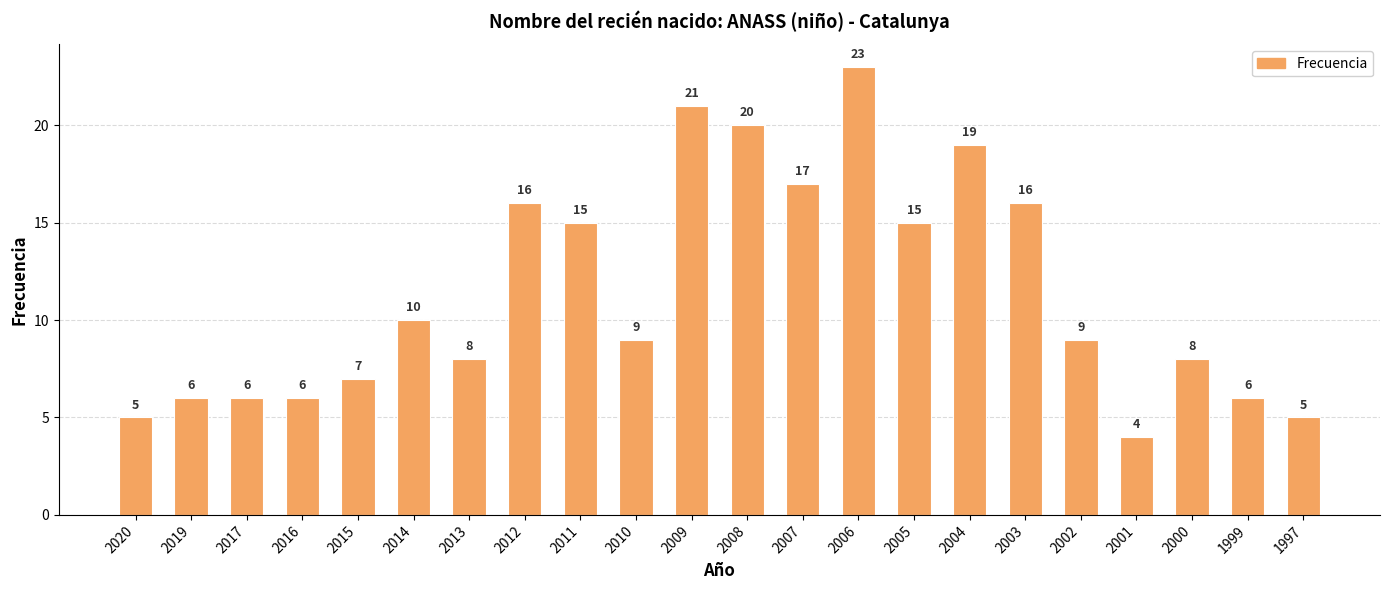

True or false: the data shows 26 at 2004.

False